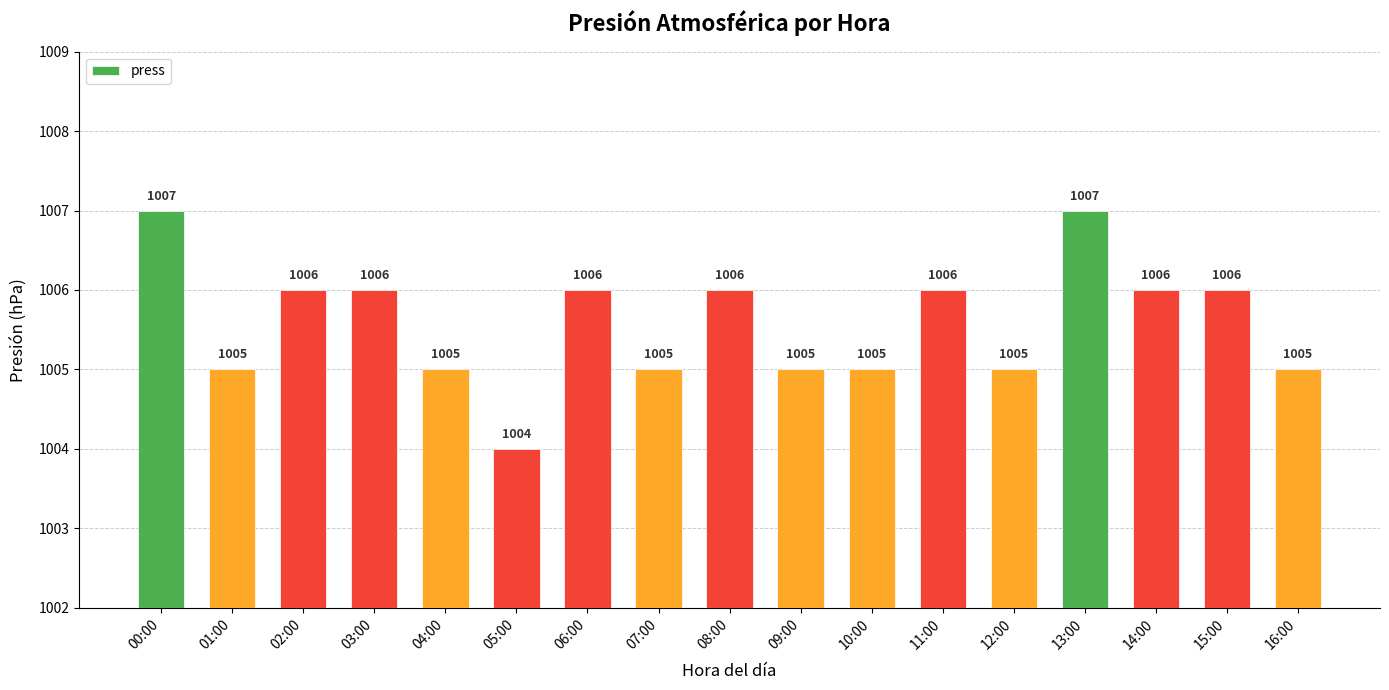

What is the greatest value displayed?

1007